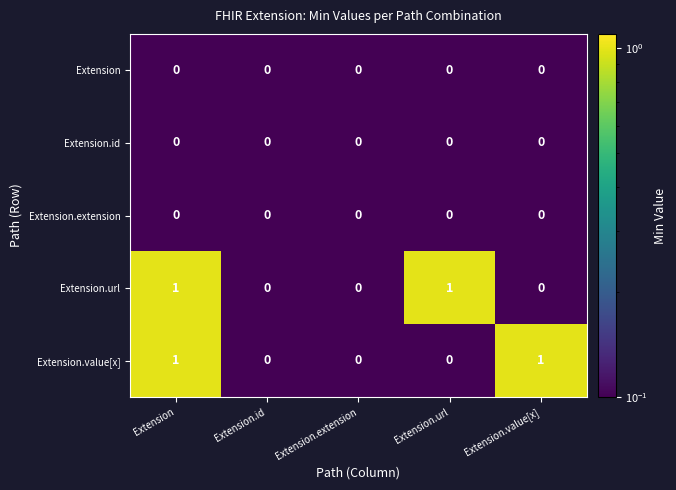

At which category is the sum across all series the highest?

Extension